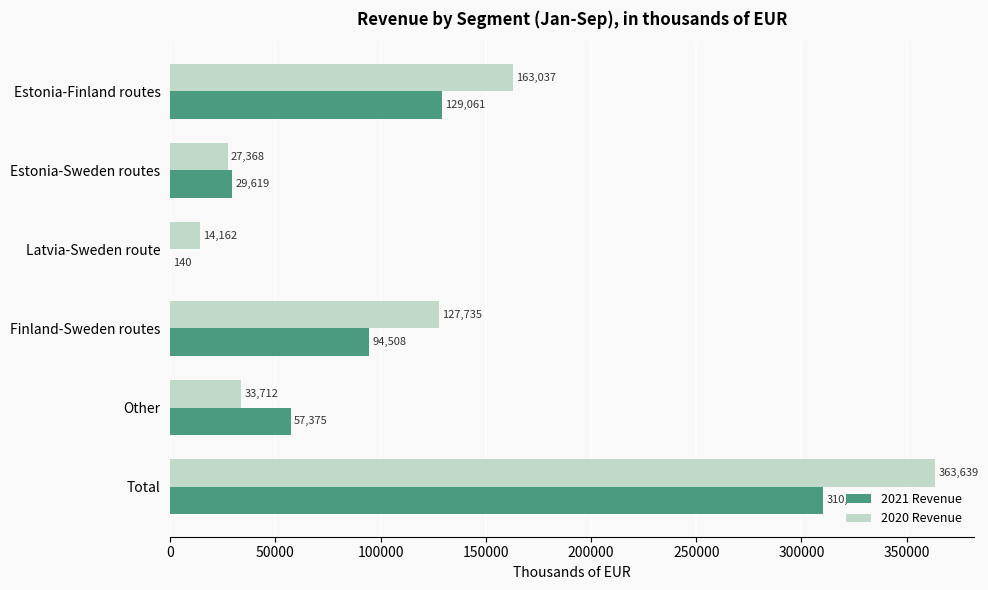

At which category is the sum across all series the highest?

Total